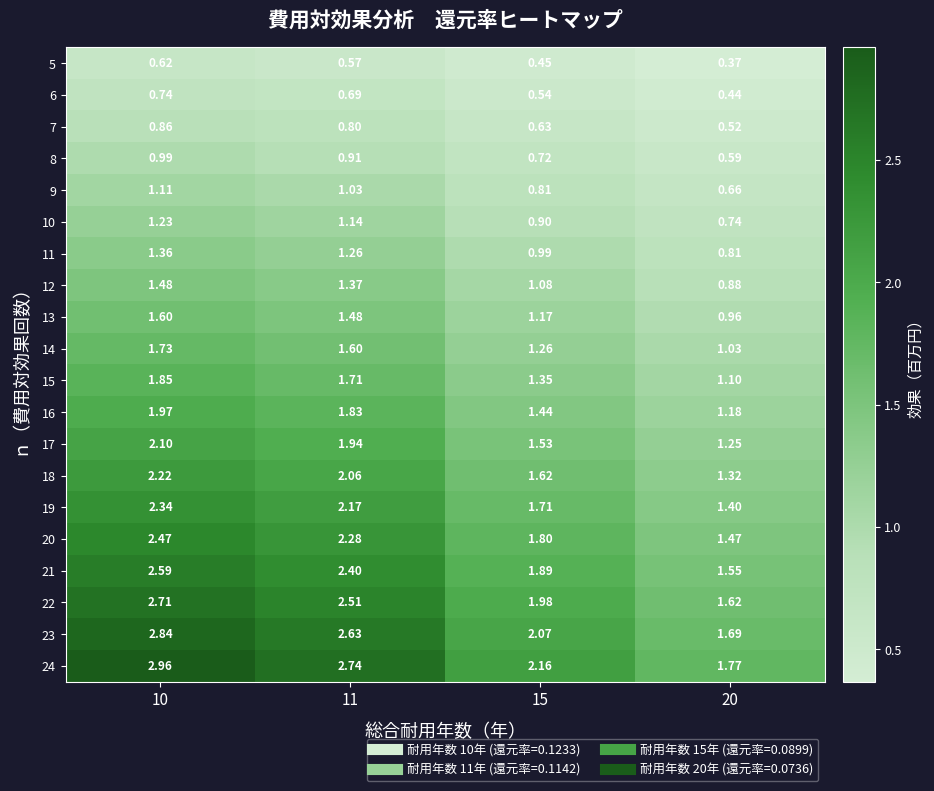

Is the value of 11 at 15 greater than the value of 16 at 15?

No